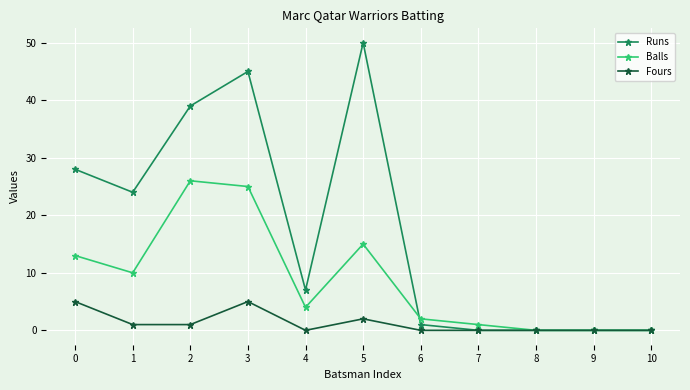

The value of Fours at 3 is 5. True or false?

True